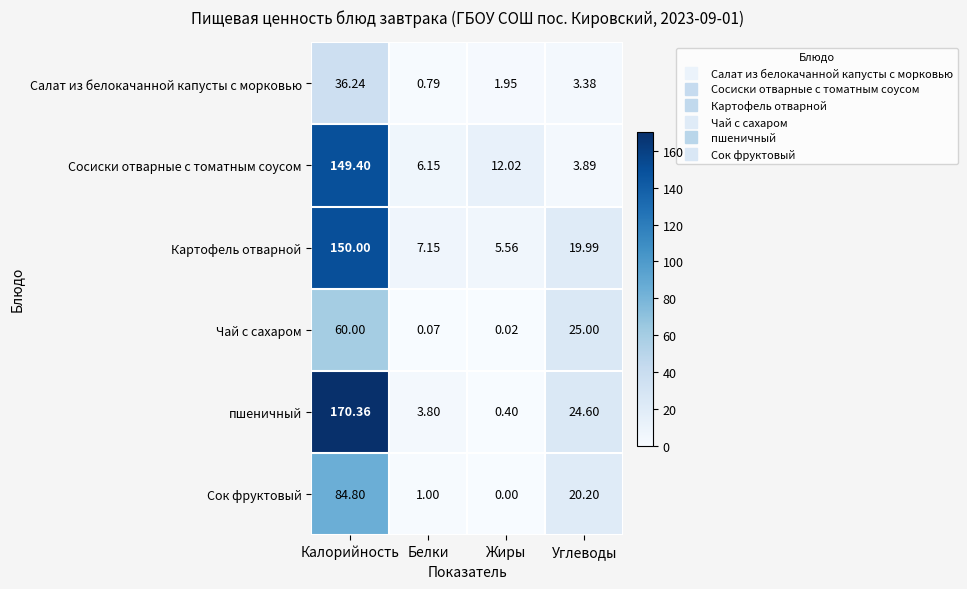

Which series has the widest spread of values?

пшеничный